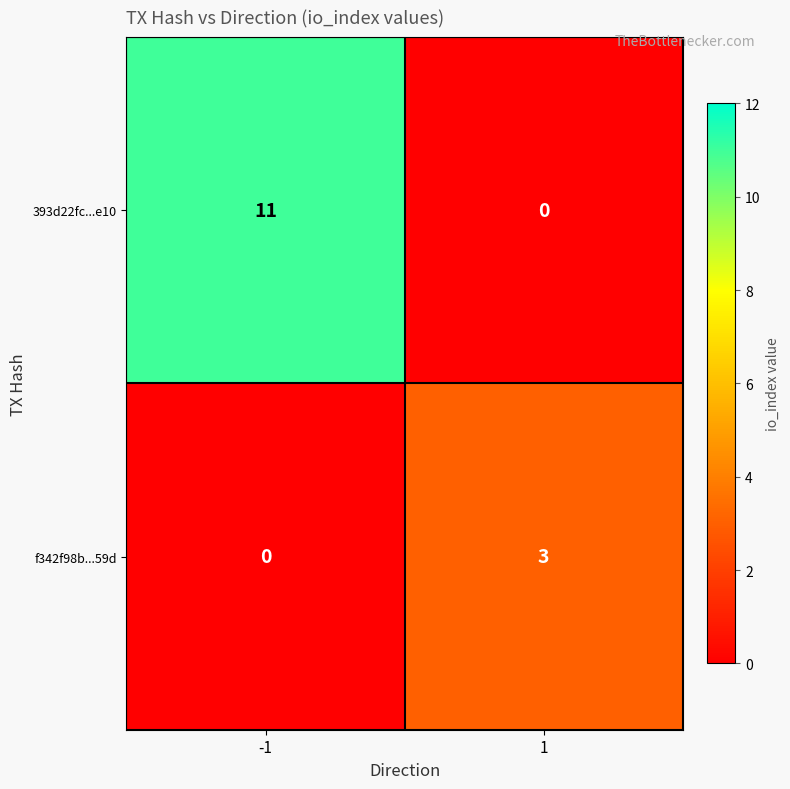

Which series has the largest range (max minus min)?

393d22fc...e10